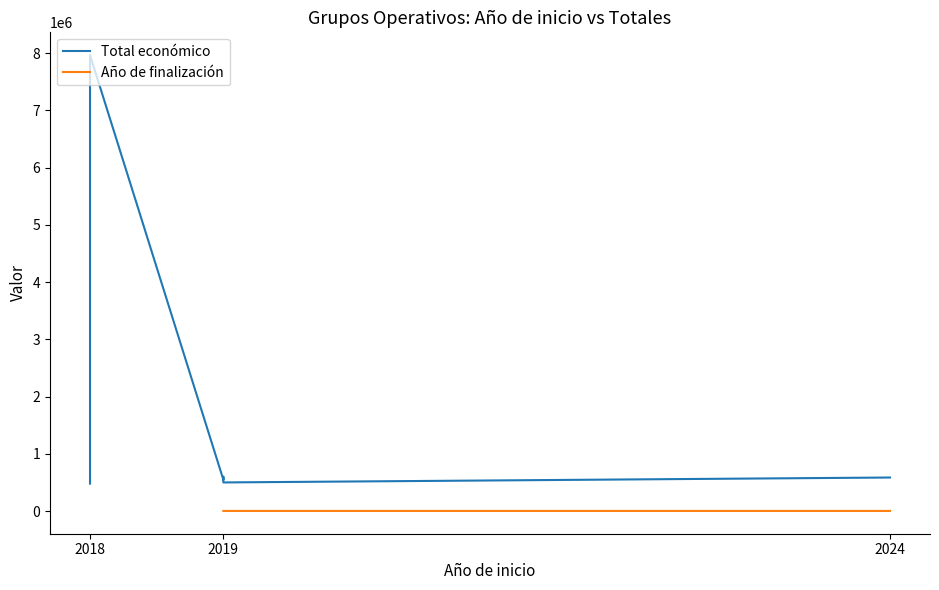

True or false: Año de finalización and Total económico intersect in this chart.

False